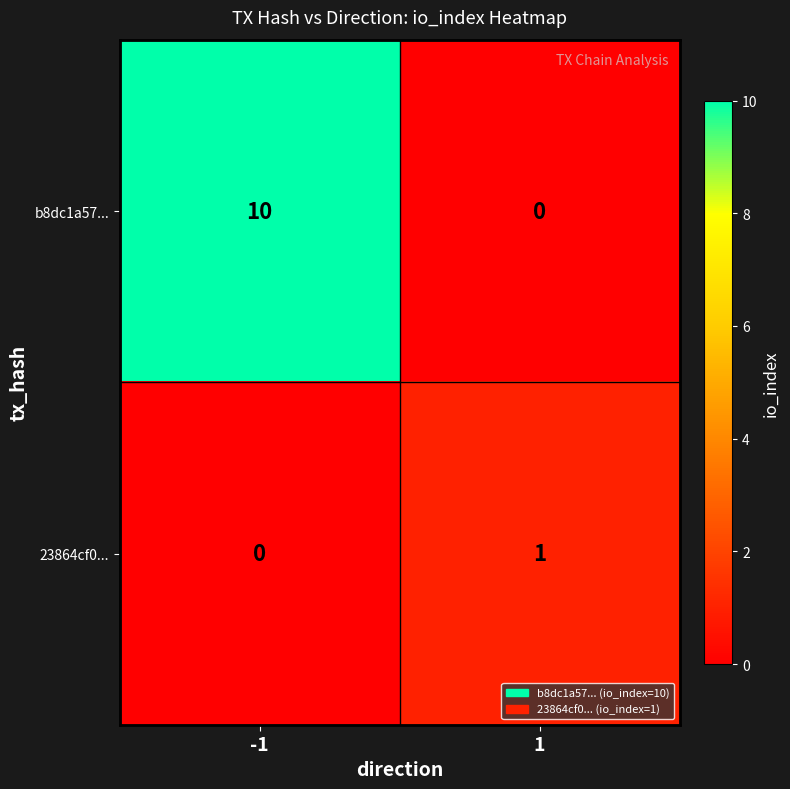

What value does the b8dc1a57... series have at -1, to the nearest 10?

10